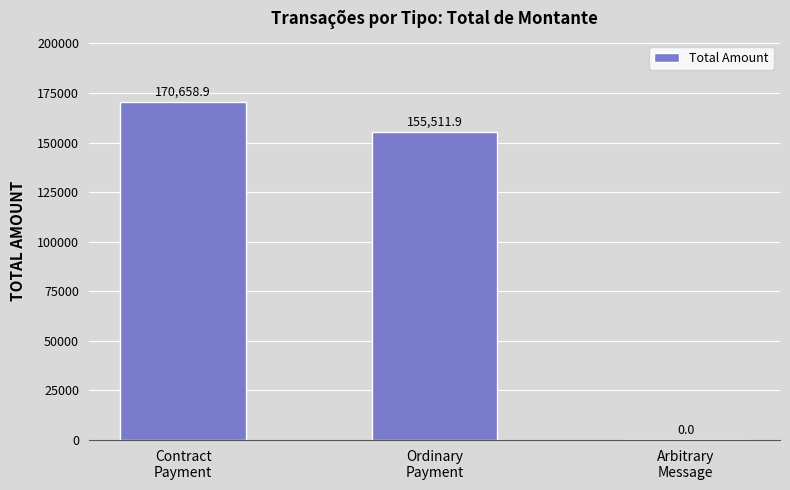

What is the average value?

108723.6